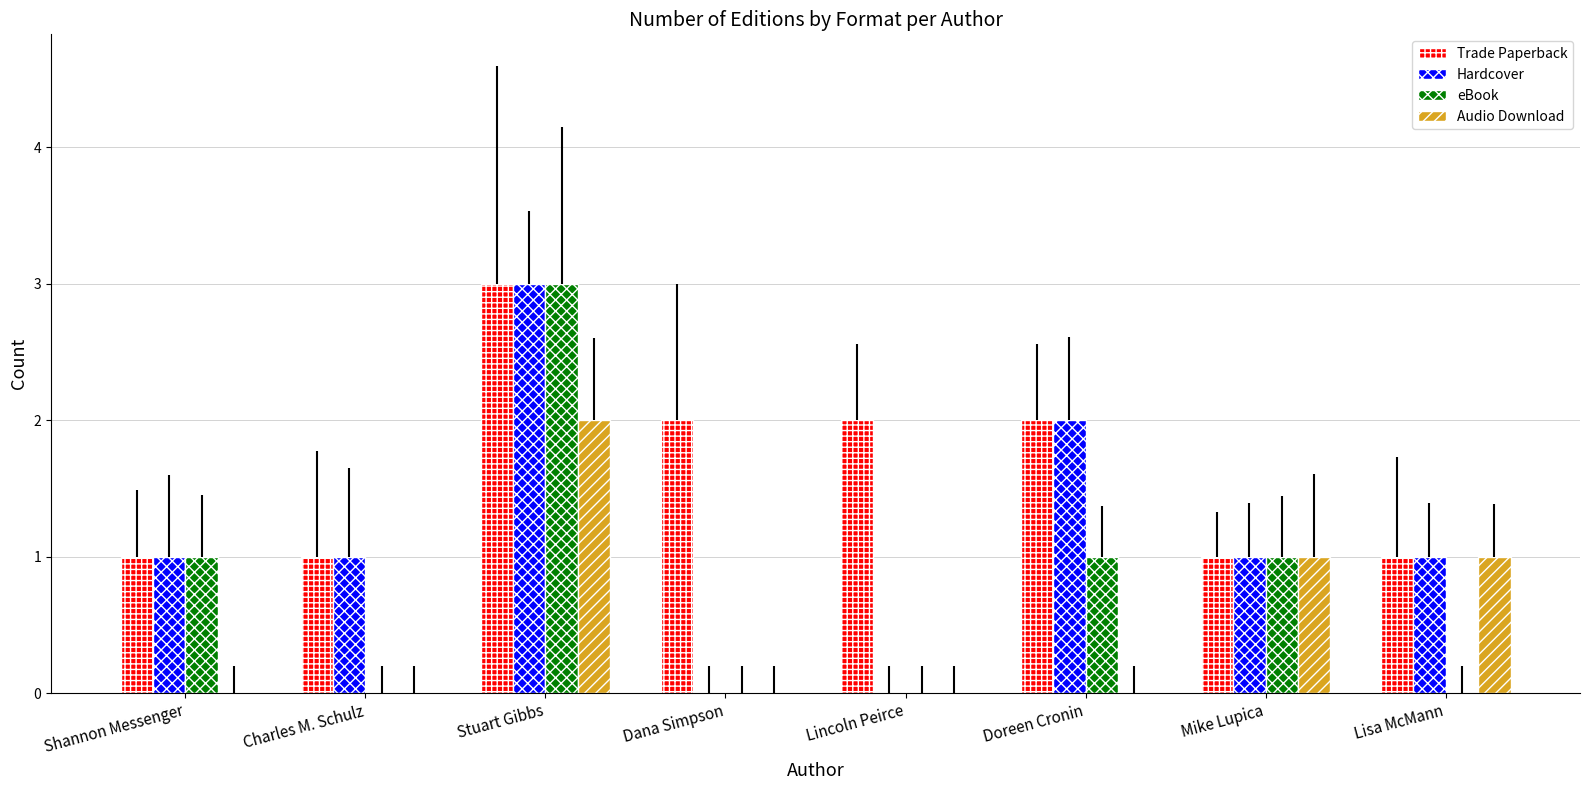

At which label does Trade Paperback reach its peak?

Stuart Gibbs